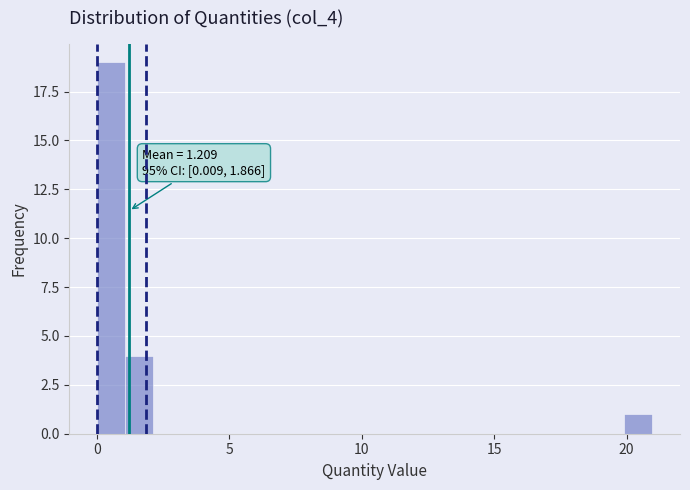

Around what value on the x-axis is the tallest bar? Give the approximate position of its centre, as read against the axis.

0.5